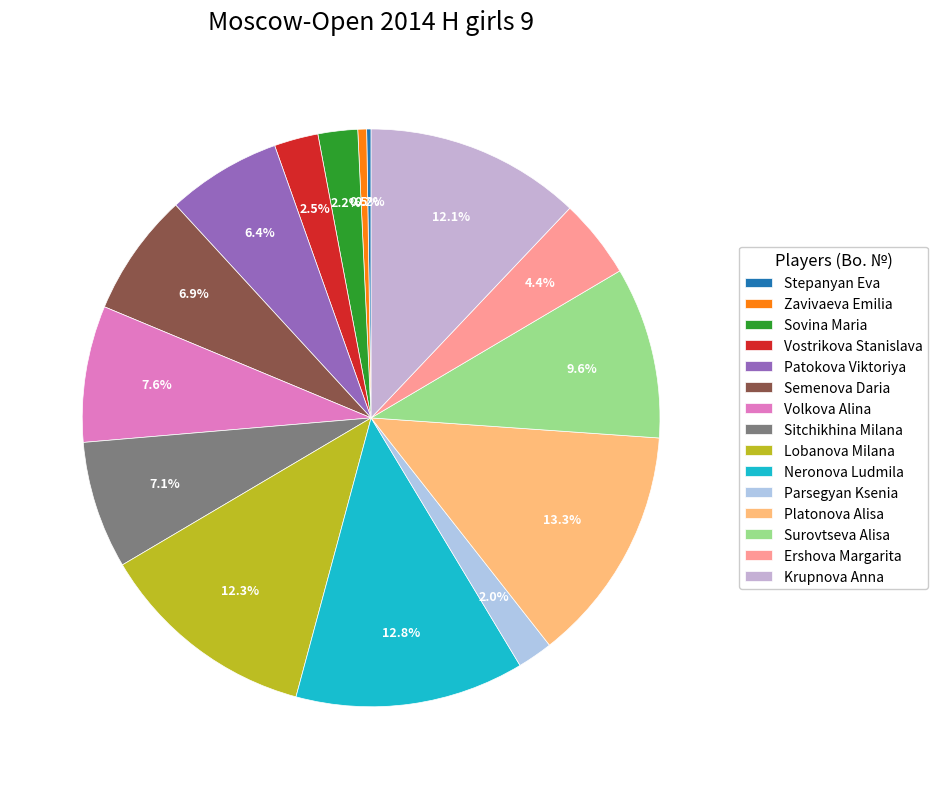

Between Sitchikhina Milana and Stepanyan Eva, which is larger?

Sitchikhina Milana